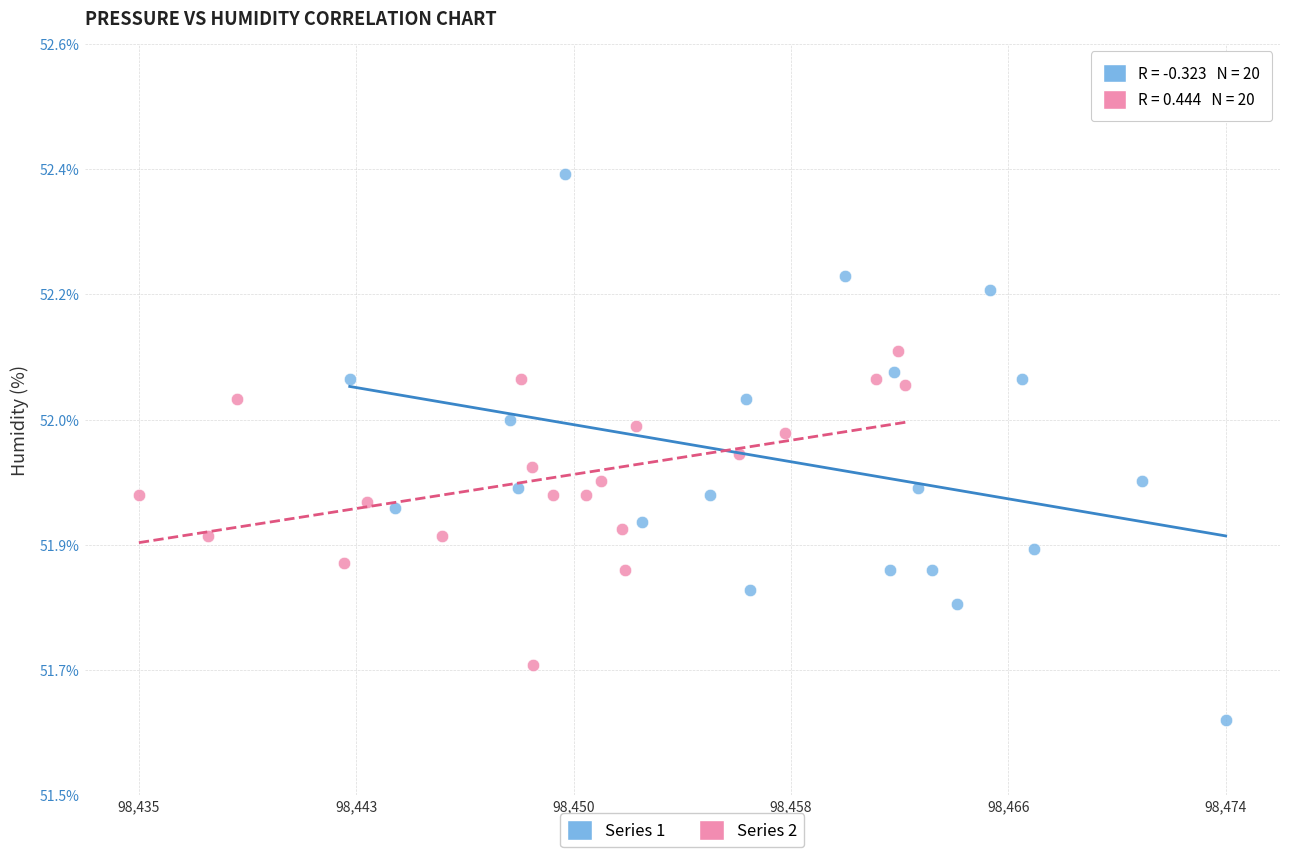

Which series reaches the maximum Y coordinate?

Series 1